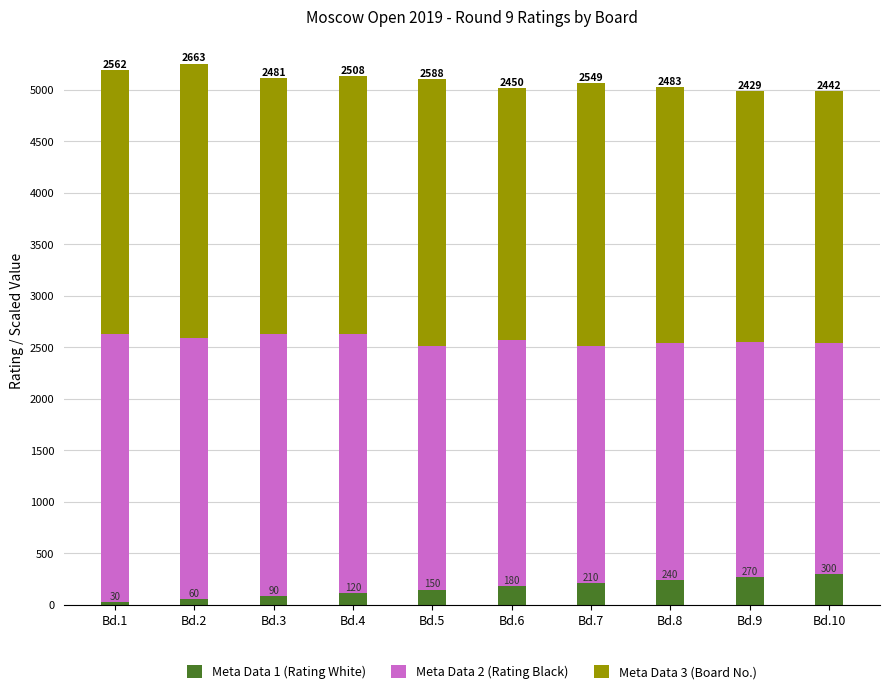

Is it true that Meta Data 1 (Rating White) equals 60 at Bd.2?

True